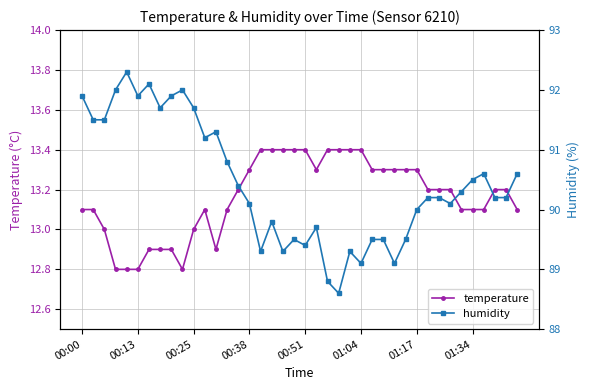

How many values in the temperature series are below 13?

8